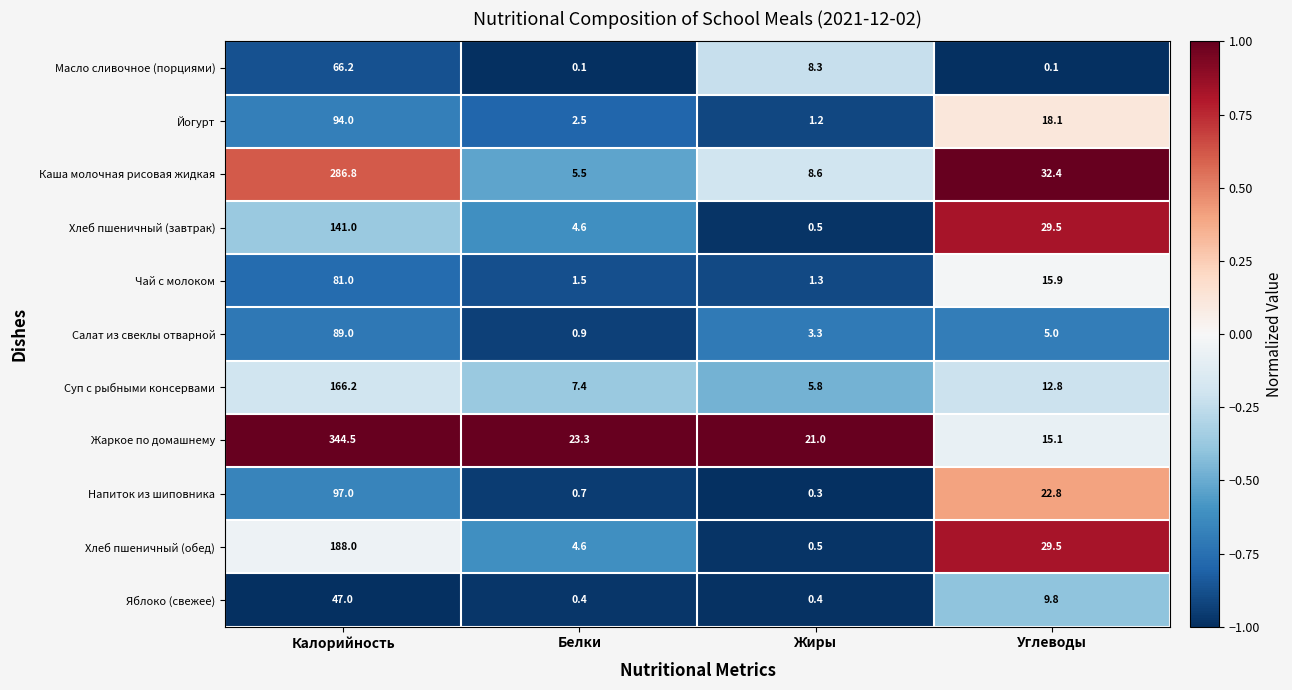

True or false: Хлеб пшеничный (обед) has a value of 0.5 at Жиры.

True